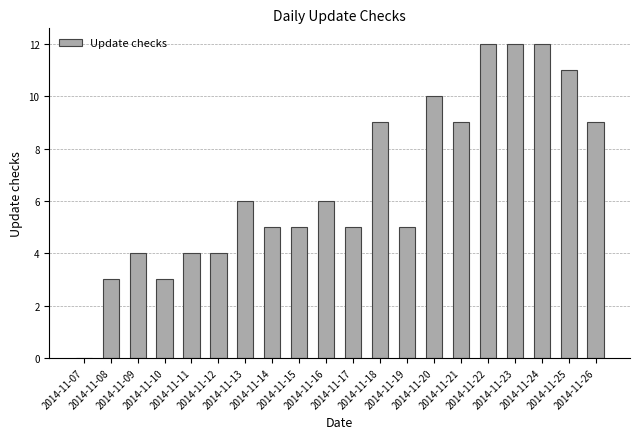

What is the sum of all values?

134